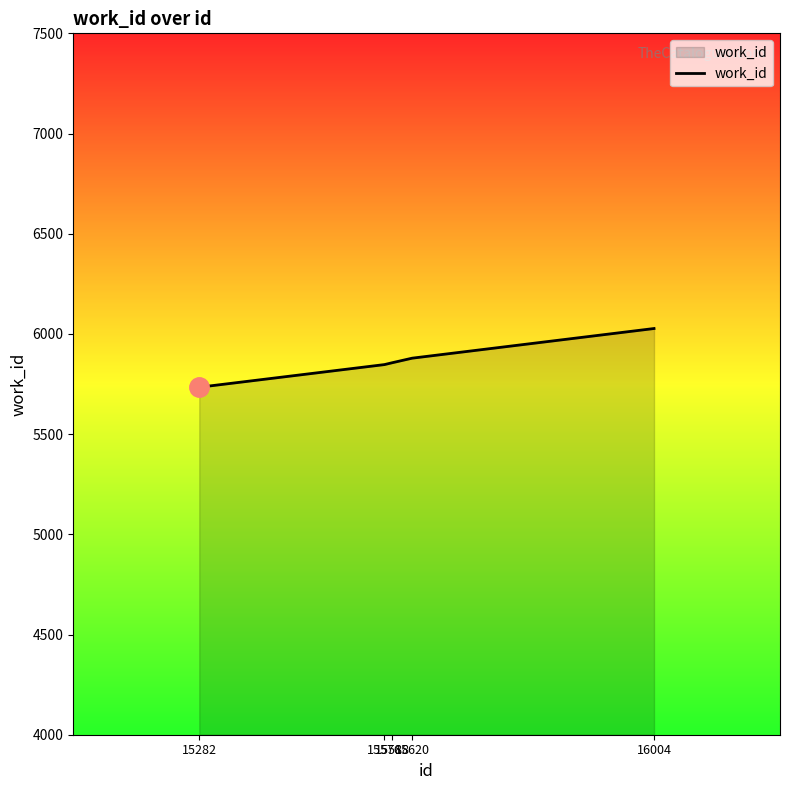

How many lines are shown in the chart?

1